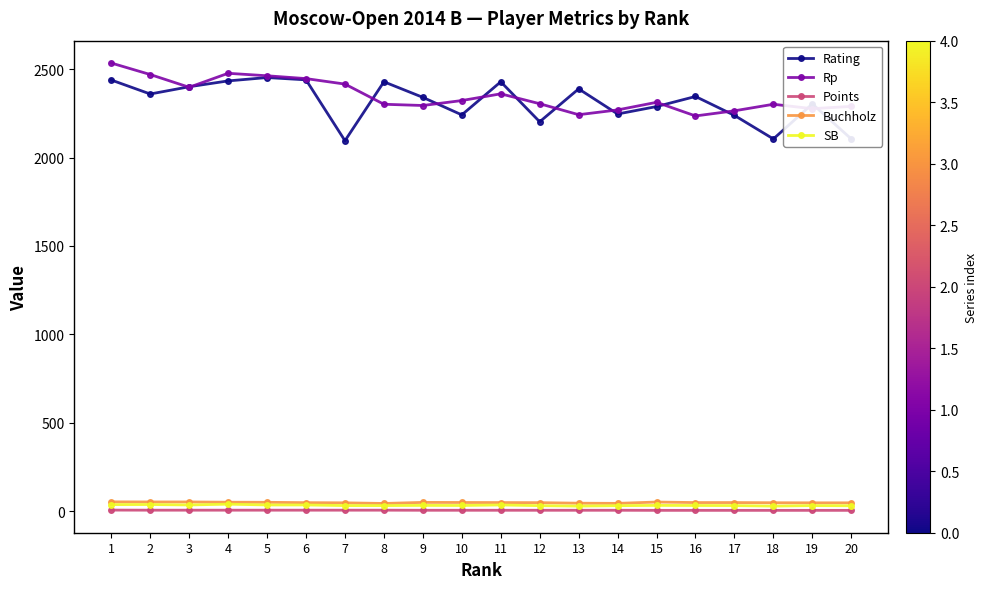

The value of Rp at 15 is 2312.0. True or false?

True